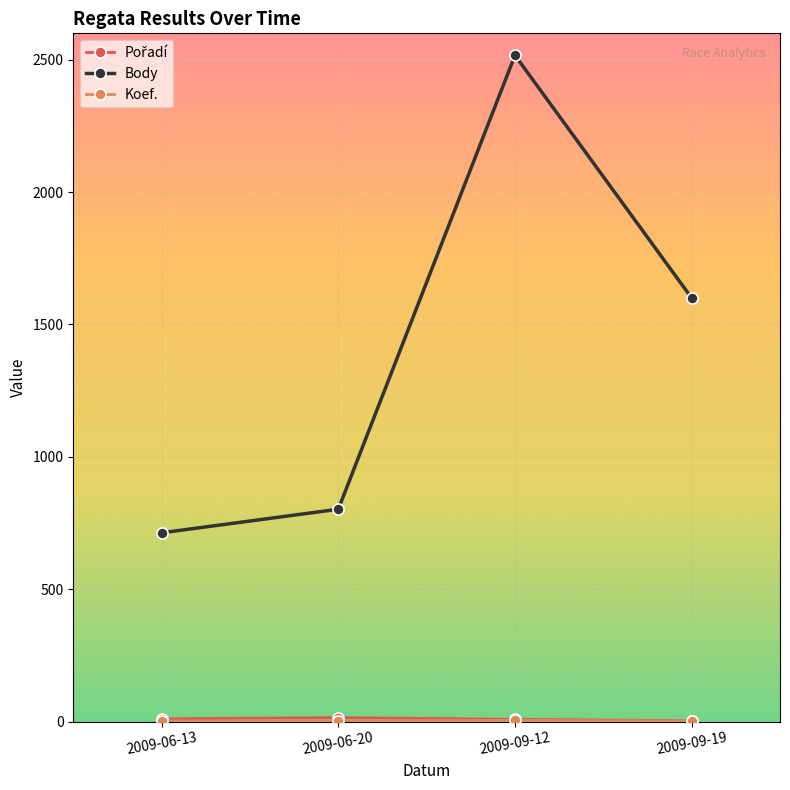

Which series has the largest range (max minus min)?

Body